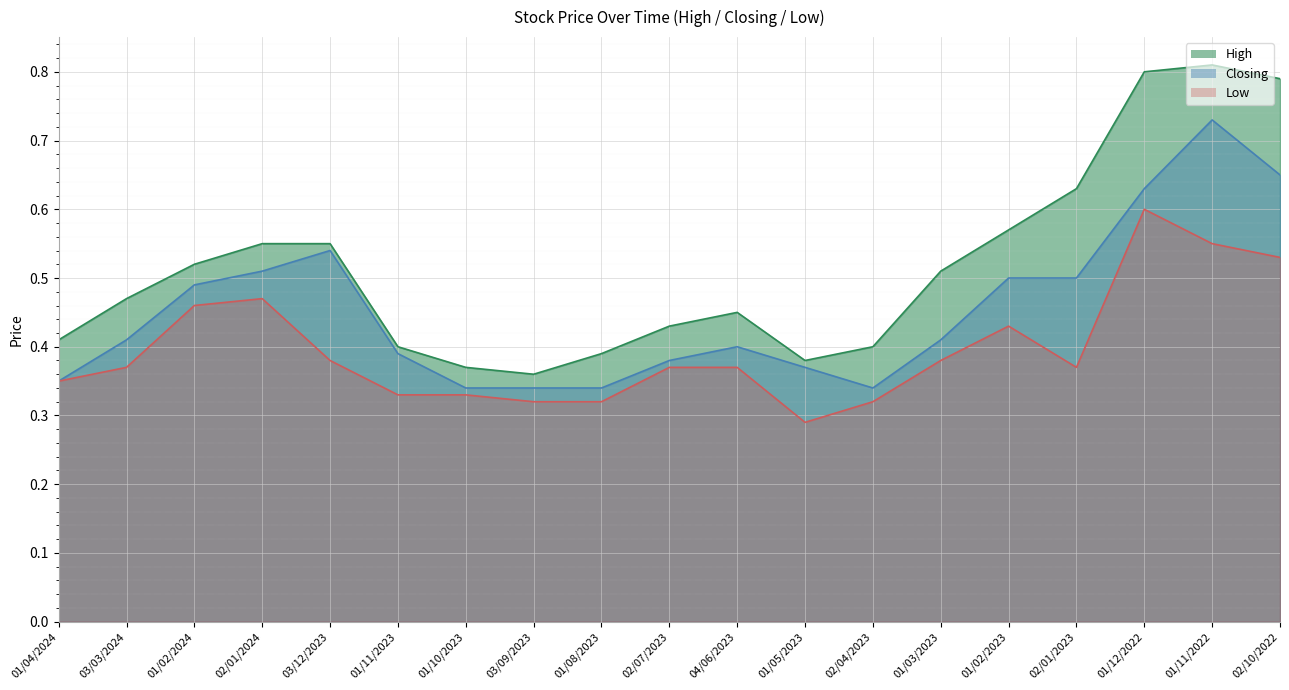

What is the sum of the Closing values at 04/06/2023 and 01/08/2023?

0.7